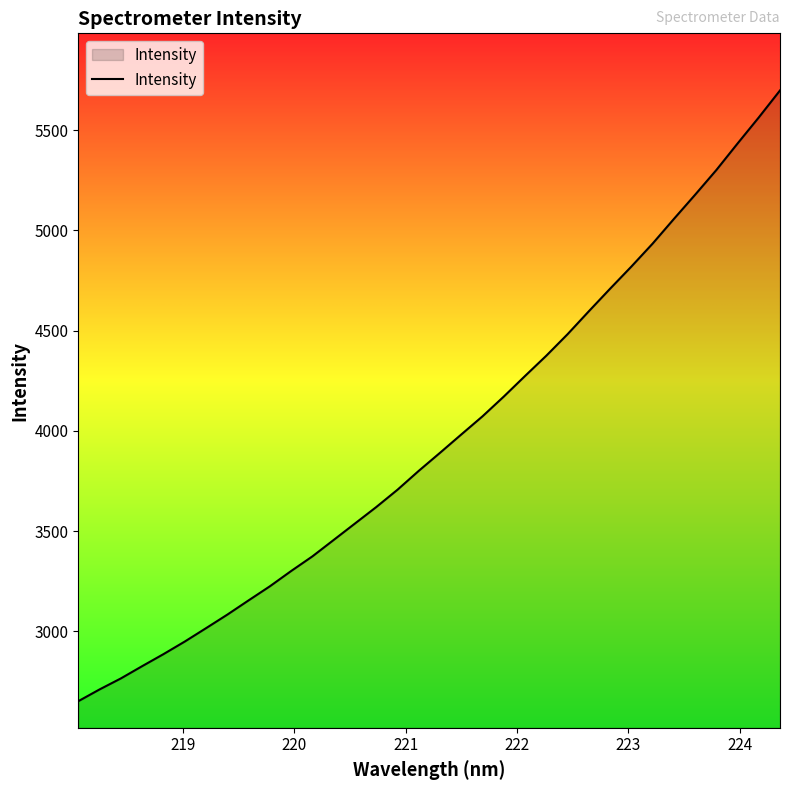

What is the greatest value displayed?

5698.6